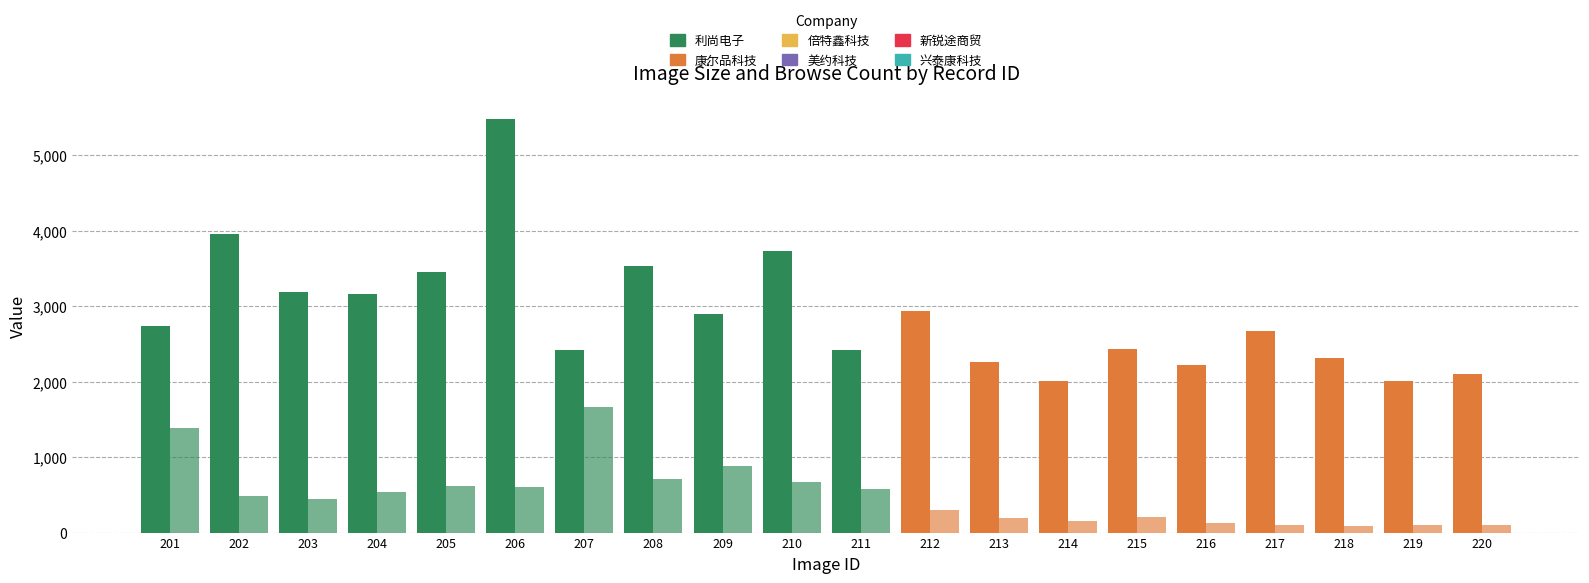

The liulan_cishu series shows 868 at 204. True or false?

False